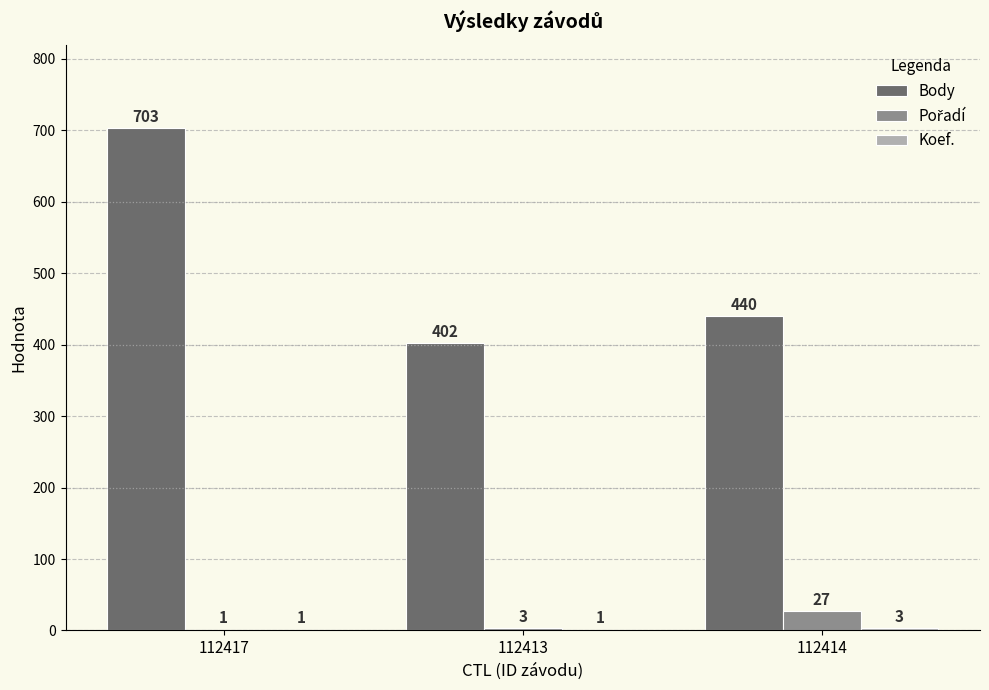

True or false: Body has a value of 1076 at 112417.

False